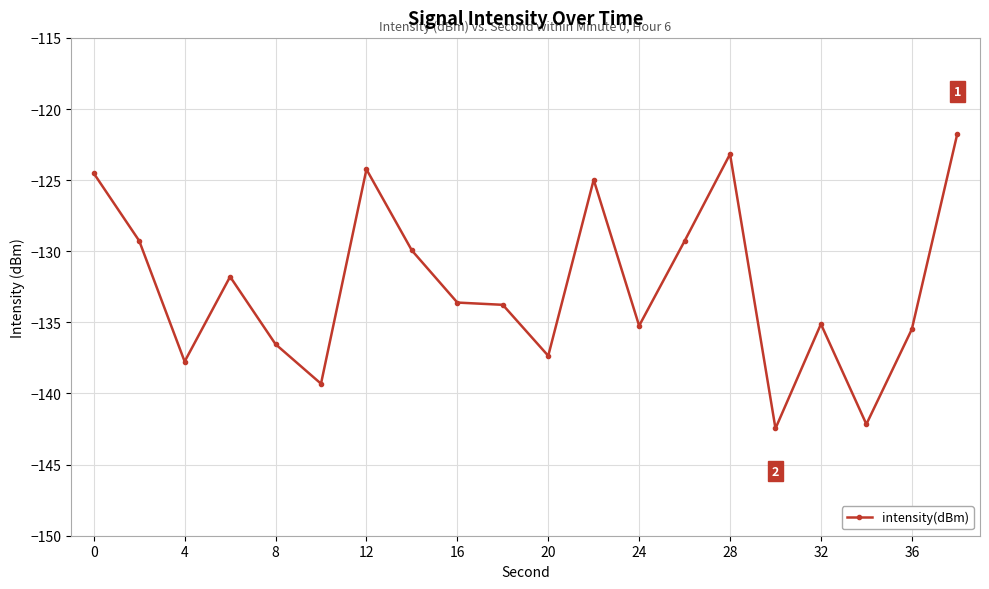

What is the difference between the maximum and minimum values?

20.7